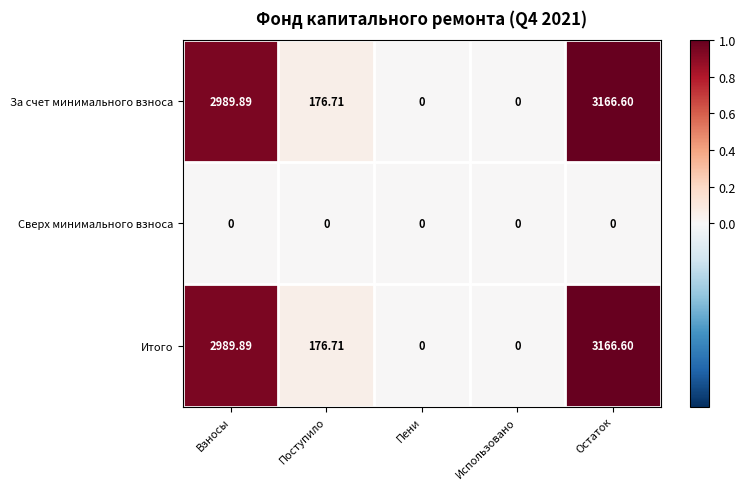

At which category is the sum across all series the highest?

Остаток